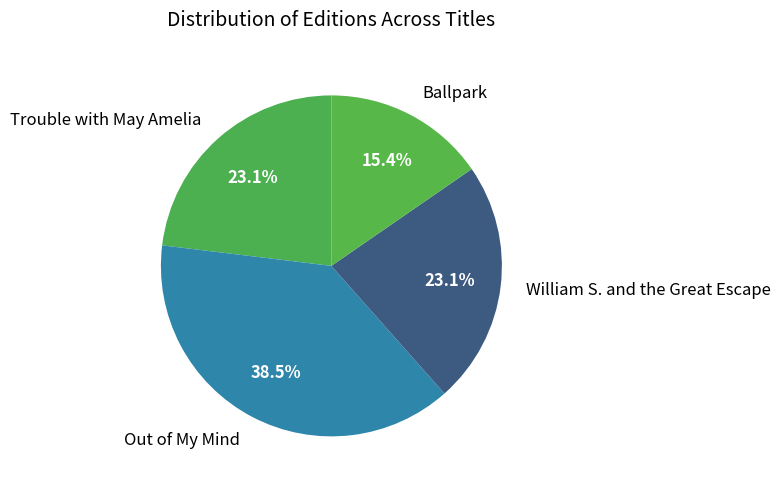

To the nearest percent, what percentage of the pie is Trouble with May Amelia?

23%